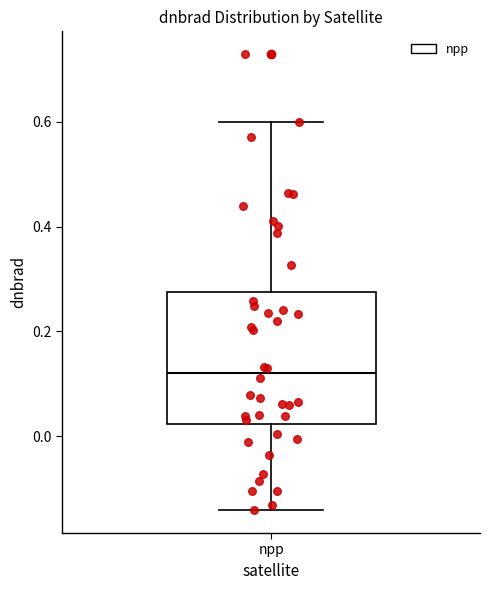

Read this box plot against the y-axis: the position of the median line, the range covered by the box, and the ends of both whiskers. The values are not printed on the chart, so give them approximately, as read against the axis.

median 0.12, box 0.02 to 0.28, whiskers -0.14 to 0.60